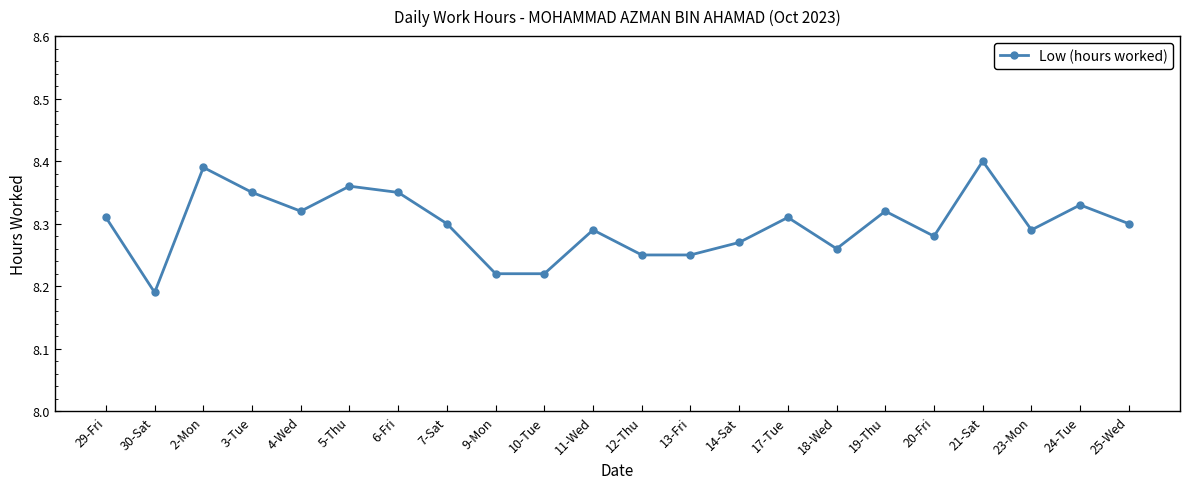

True or false: there are more than 2 points higher than both neighbors.

True